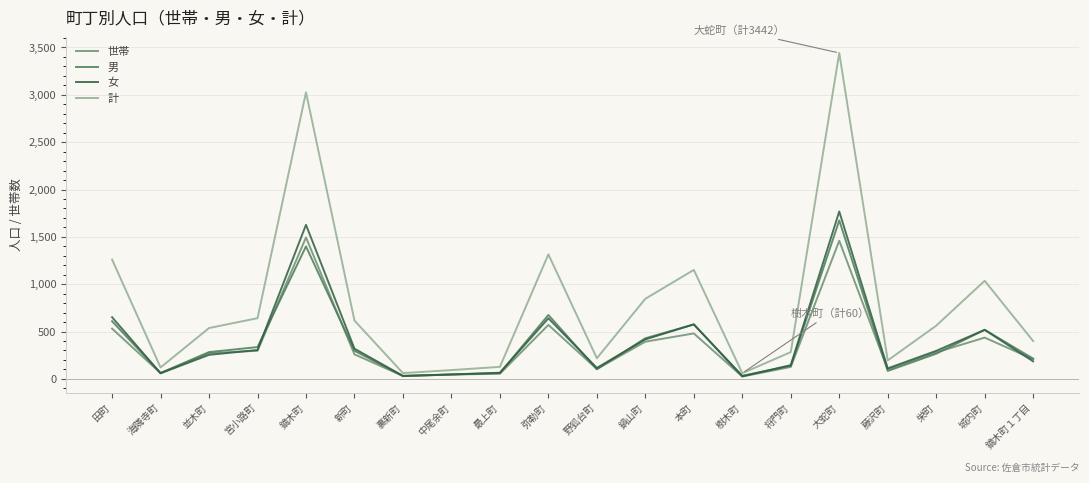

Which series has the widest spread of values?

計